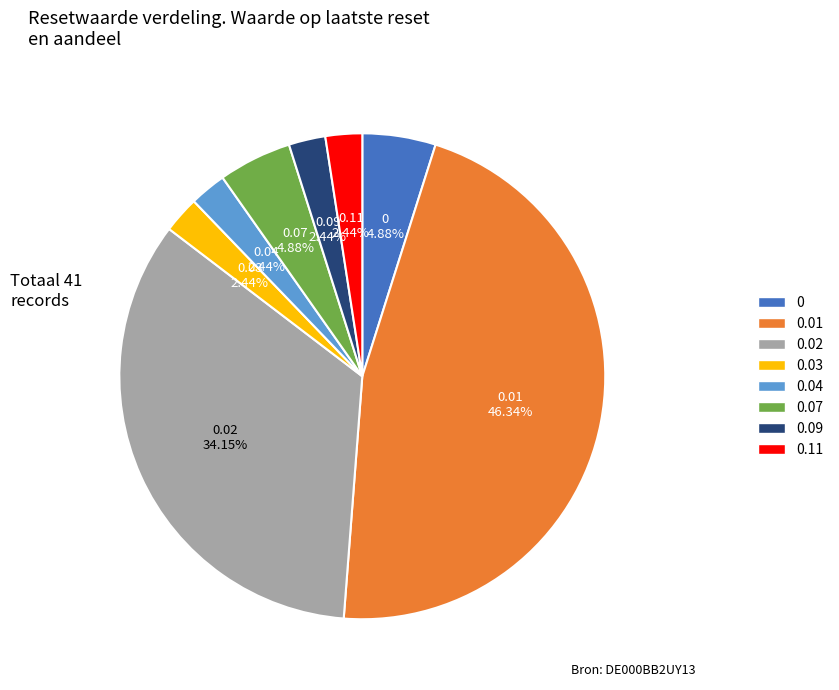

Is there a majority slice in this chart?

No